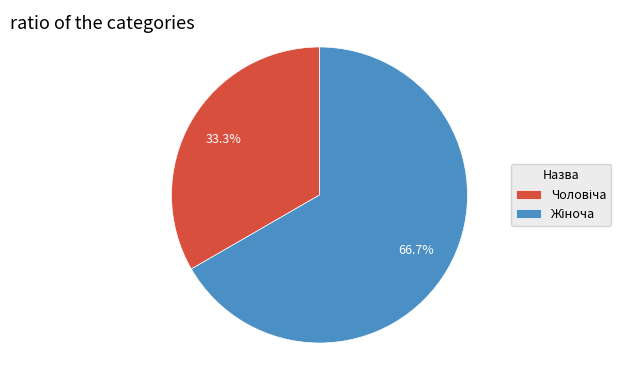

How many segments does this pie chart have?

2